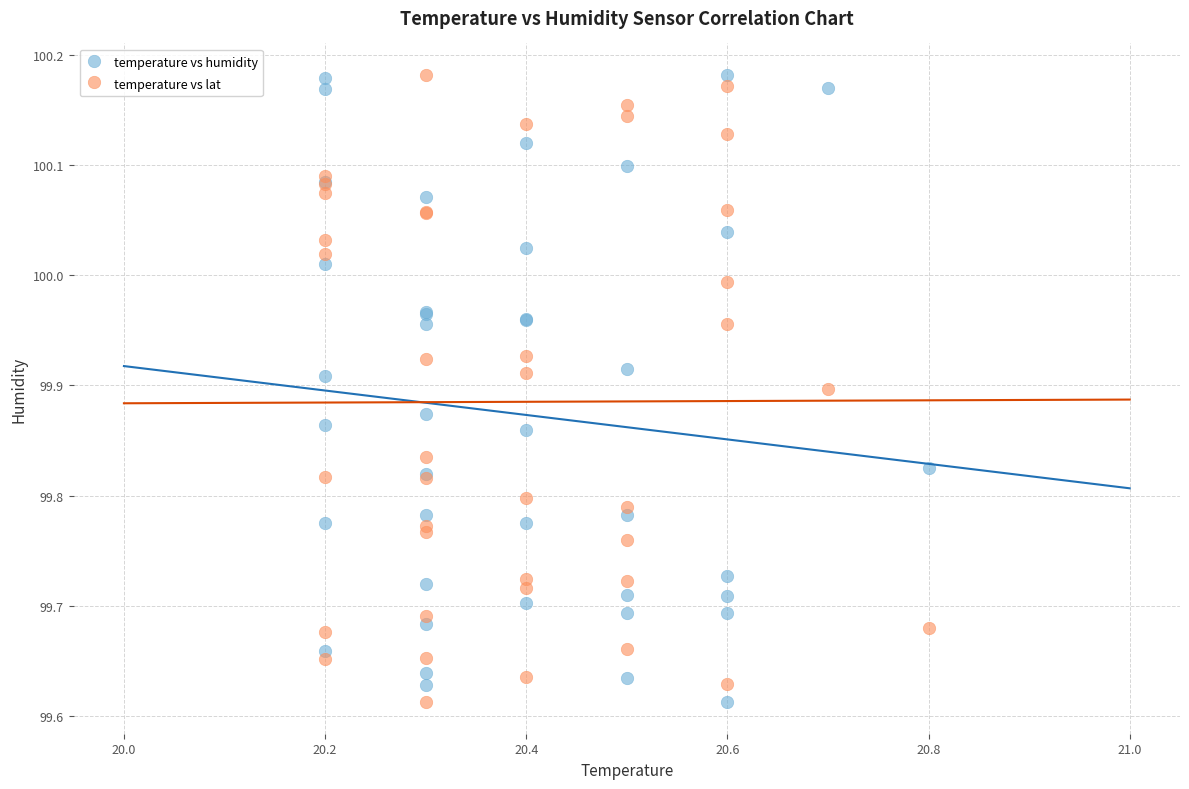

What is the X range (max minus min) for the scatter plot?

0.6